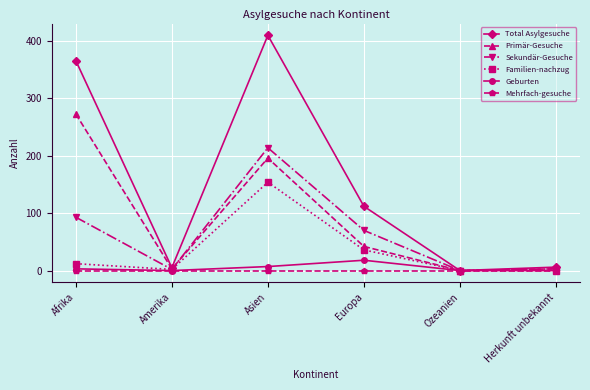

At which label does Primär-Gesuche reach its peak?

Afrika